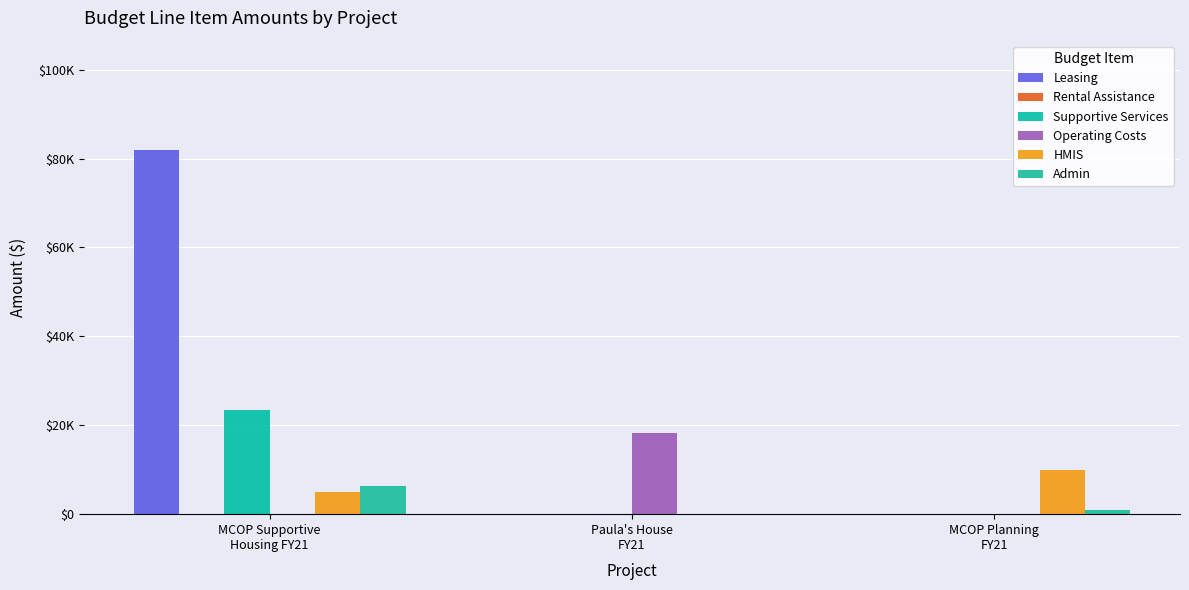

Does the chart contain stacked bars?

No